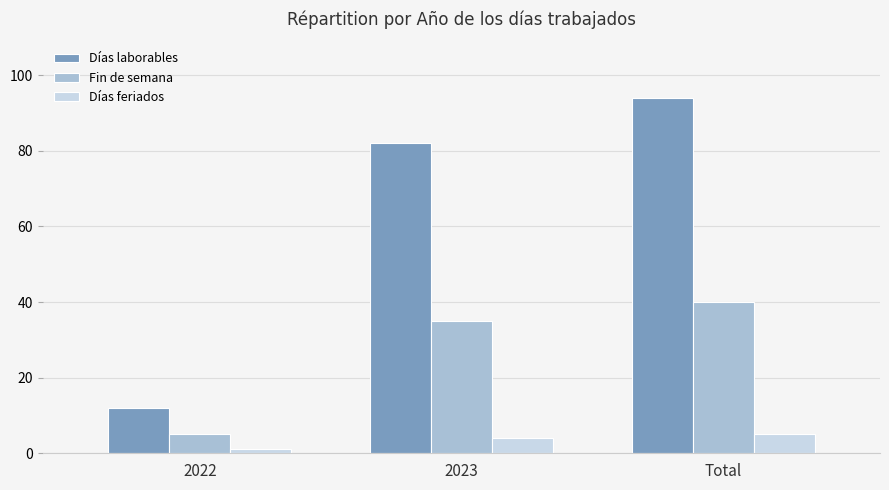

Is the value of Días laborables at Total greater than the value of Días feriados at 2022?

Yes